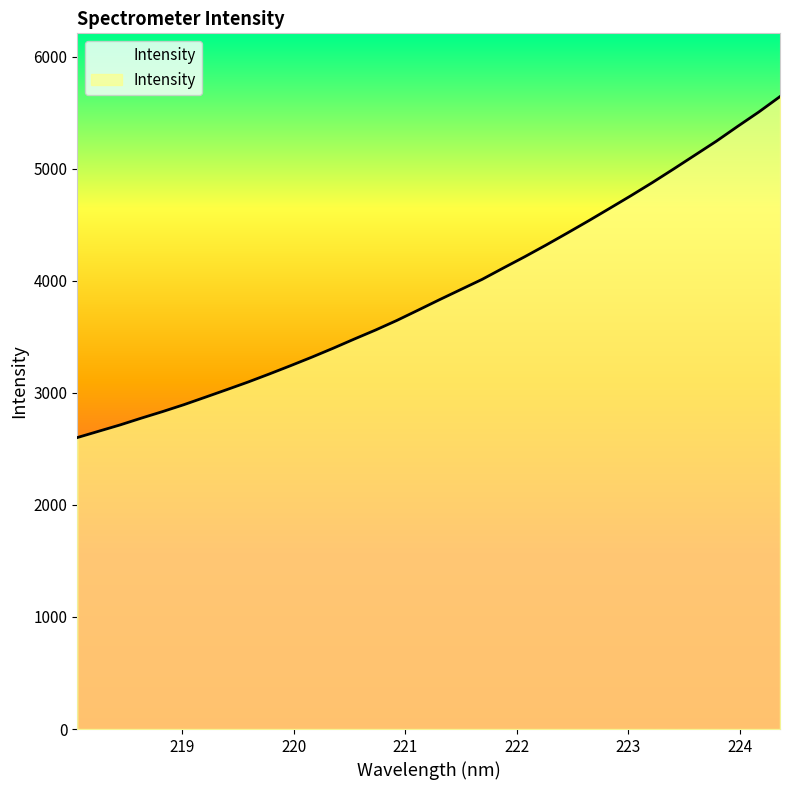

What is the difference between the maximum and minimum values?

3042.6